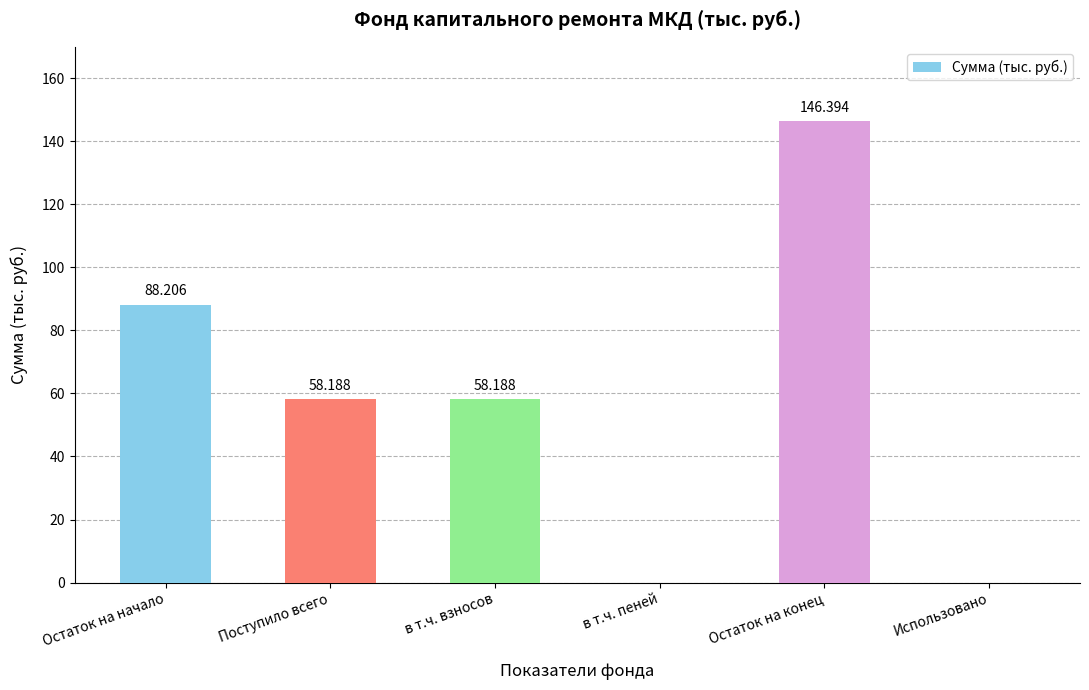

Which has a higher value, Остаток на начало or Остаток на конец?

Остаток на конец